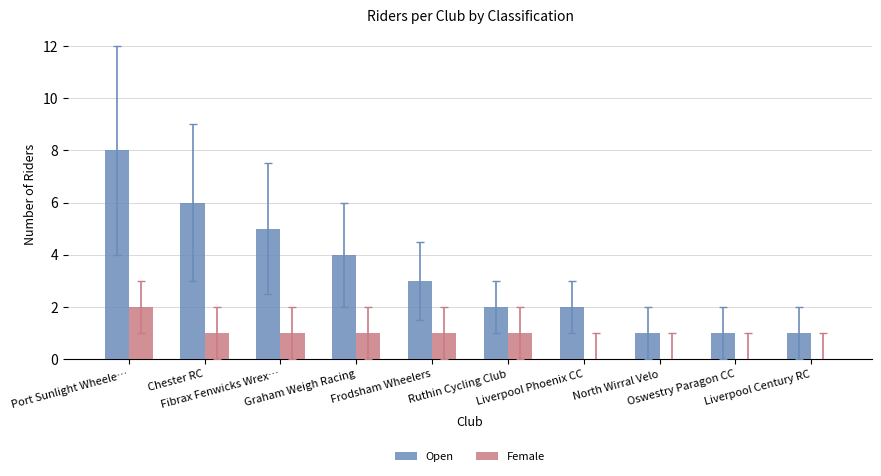

What is the sum of all Female values?

7